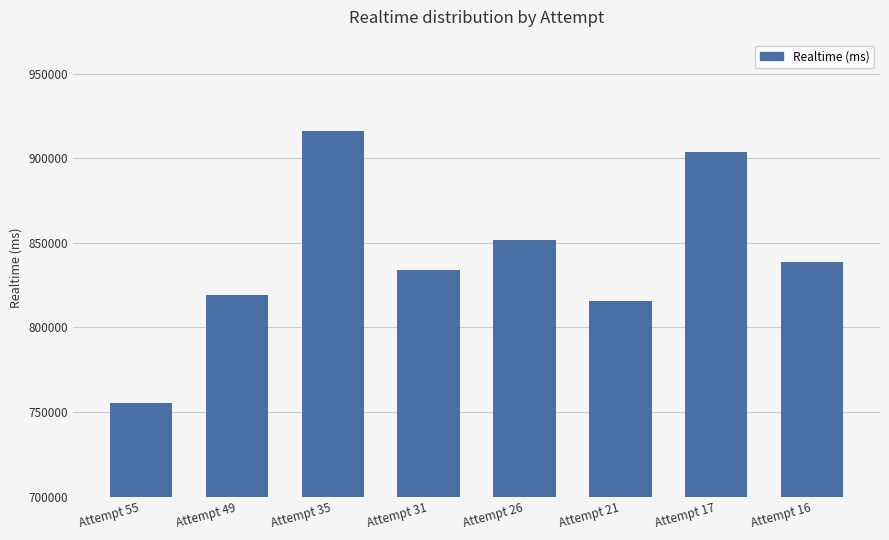

What is the ratio of the value at Attempt 49 to the value at Attempt 55?

1.1